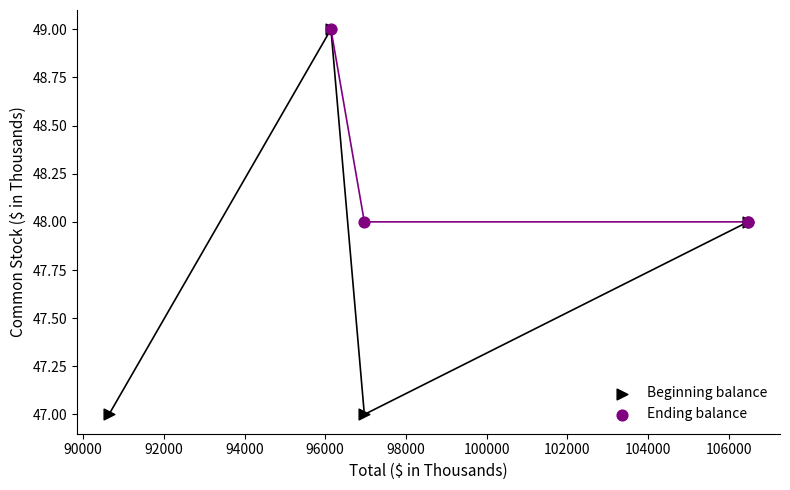

Which series has the widest spread of Y values?

Beginning balance